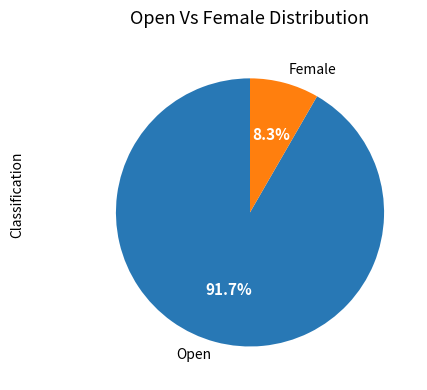

To the nearest percent, what is the combined percentage of Female and Open?

100%